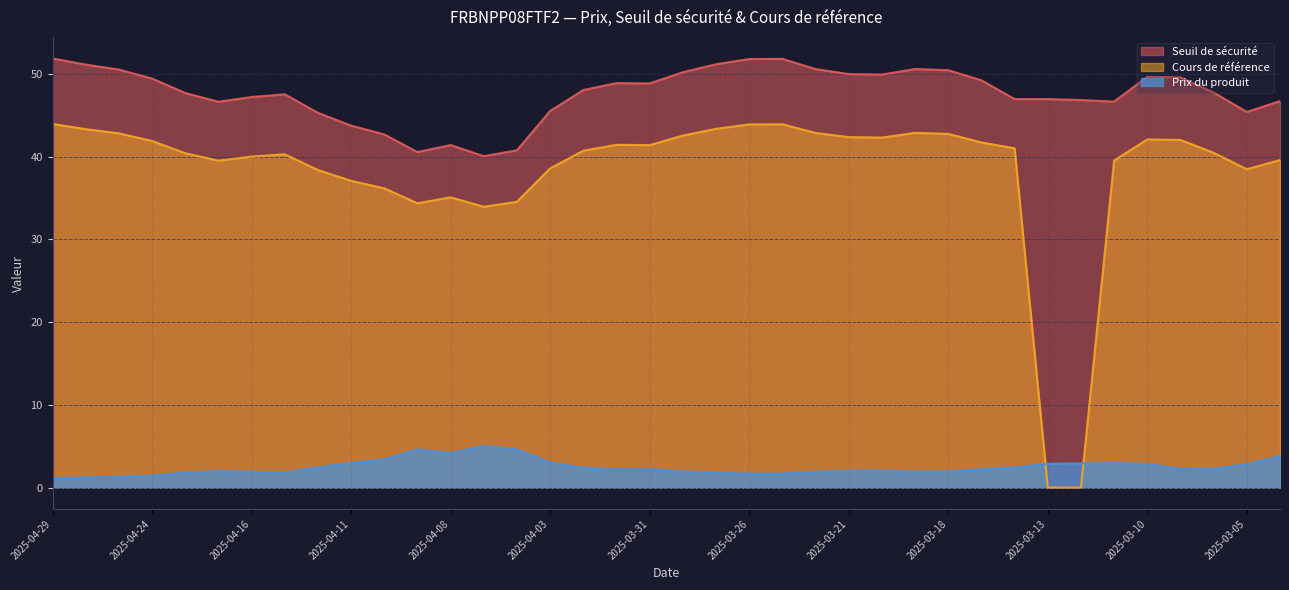

Is it true that Seuil de sécurité equals 80.8 at 2025-03-04?

False